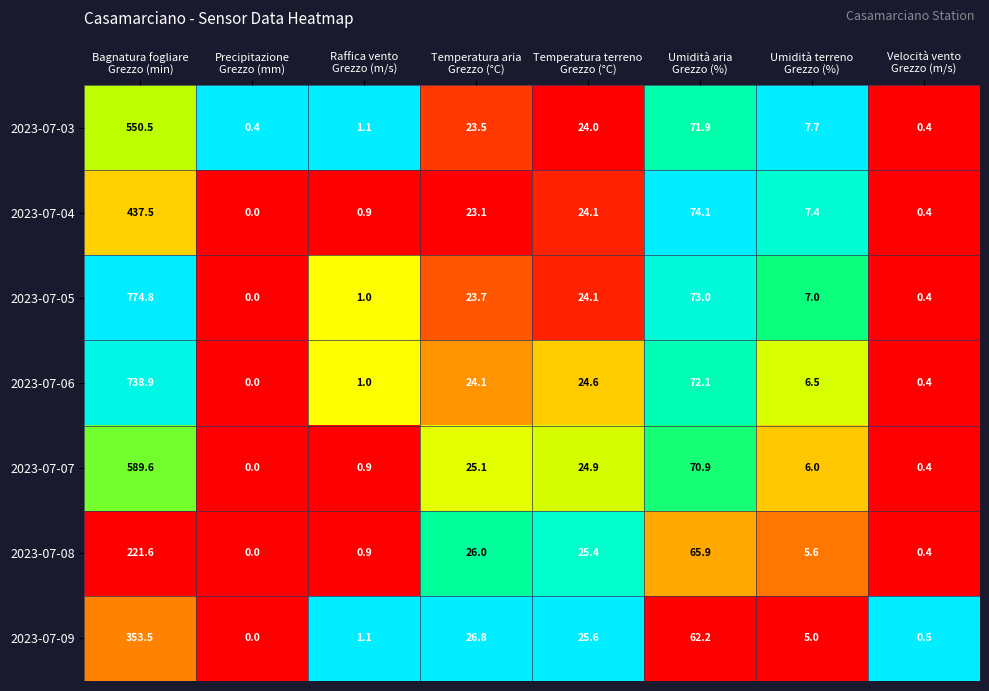

Rank the series by their maximum value, from lowest to highest.

2023-07-08, 2023-07-09, 2023-07-04, 2023-07-03, 2023-07-07, 2023-07-06, 2023-07-05